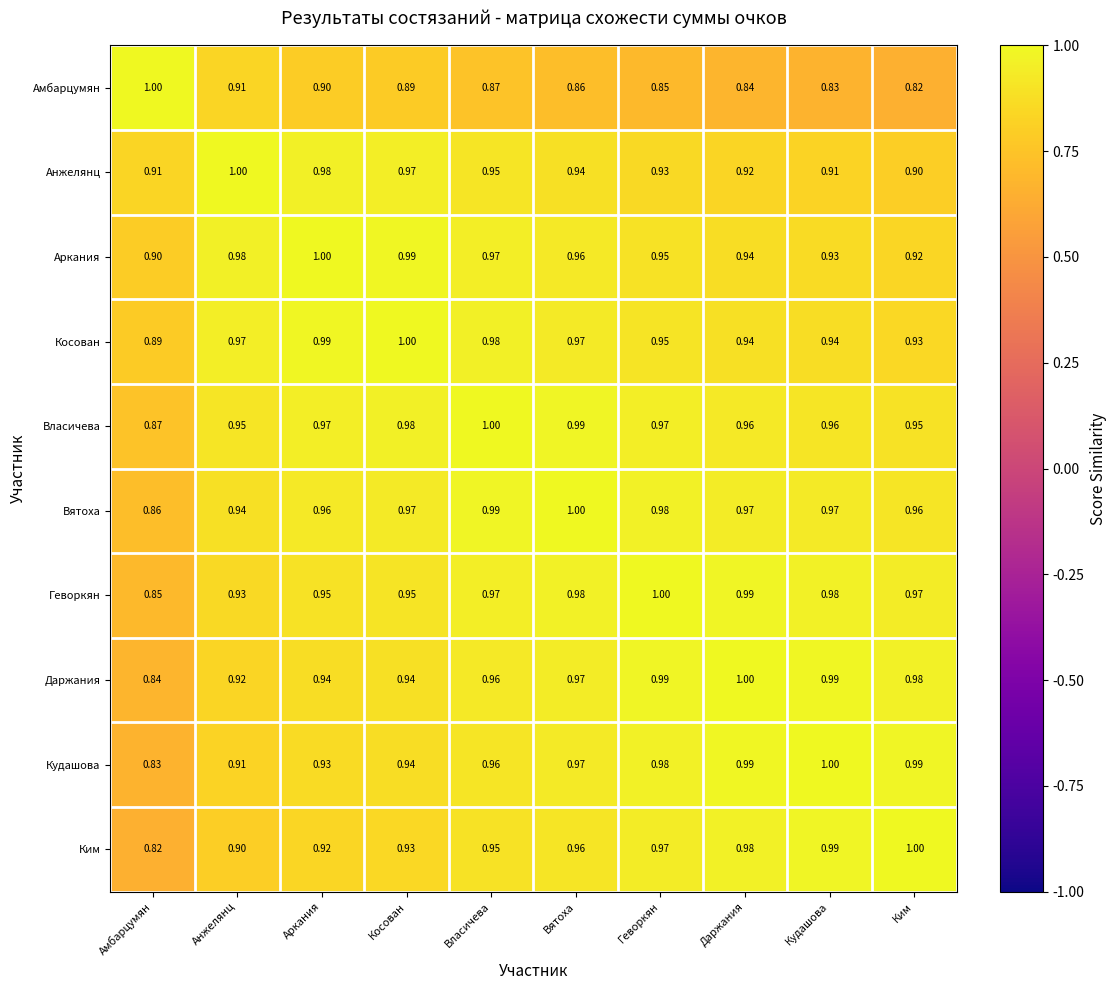

Is the value of Аркания at Геворкян greater than the value of Косован at Анжелянц?

No